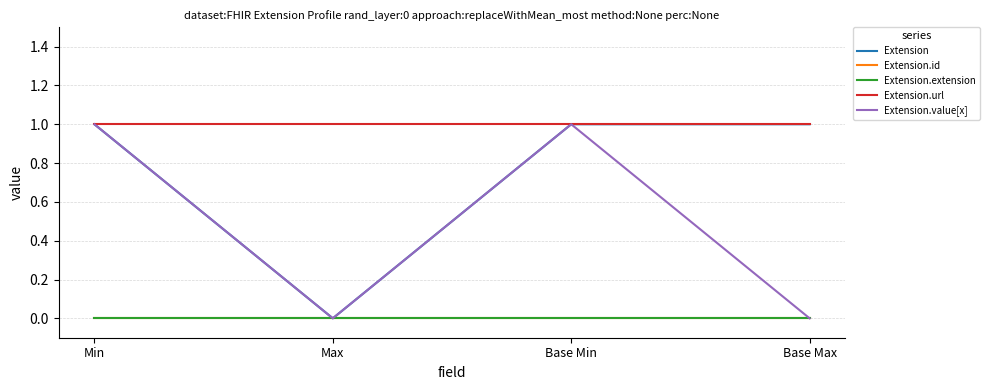

Which category has the lowest value across all series?

Max